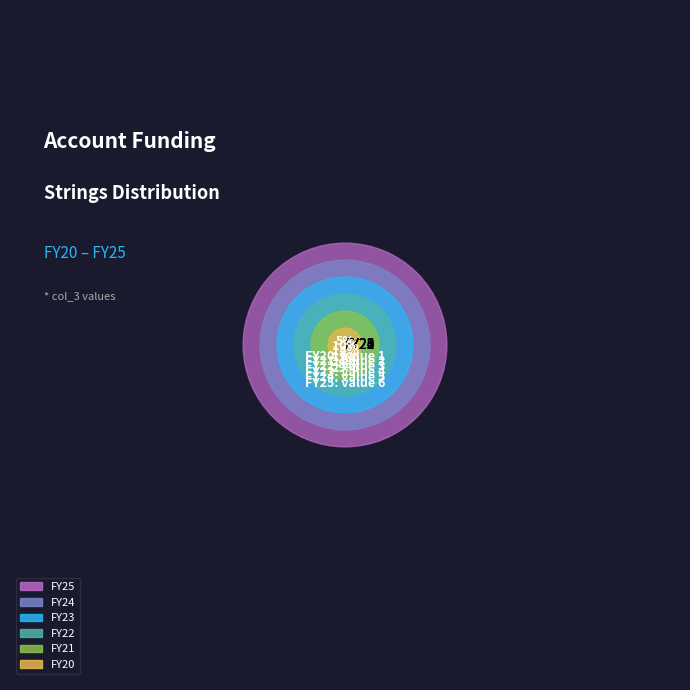

To the nearest percent, what is the difference between the largest and smallest slice percentages?

24%